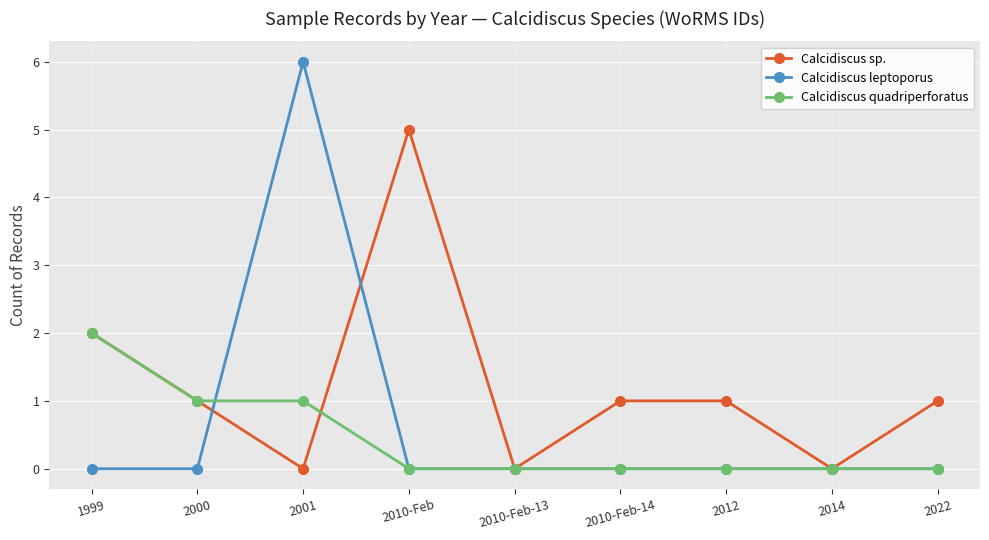

What is the label of the 9th point from the right?

1999